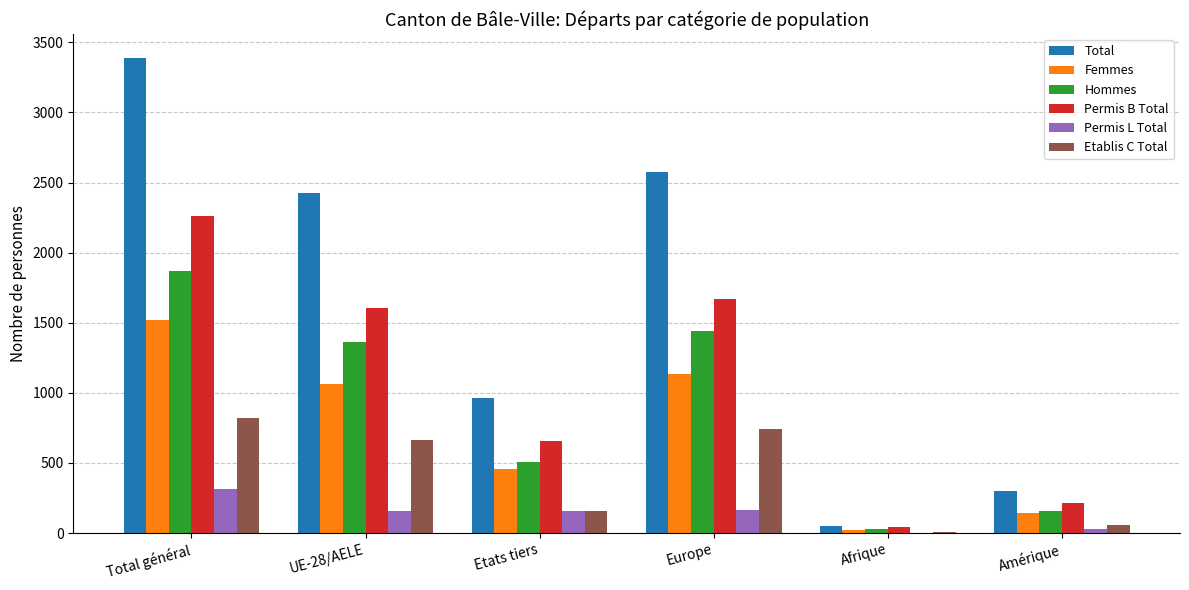

What is the maximum value shown in the chart?

3390